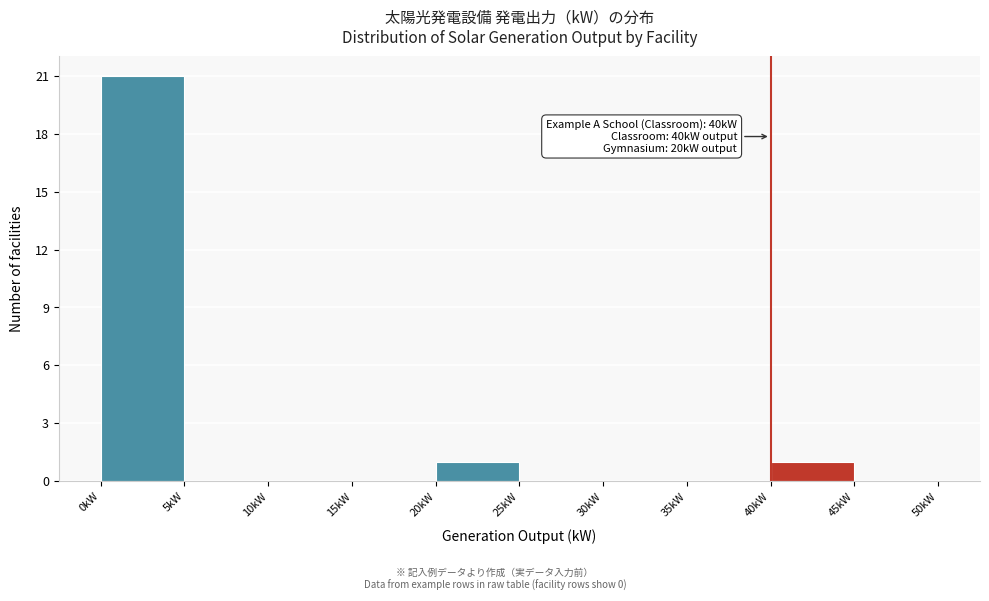

Which range on the x-axis has the tallest bar?

0 to 5